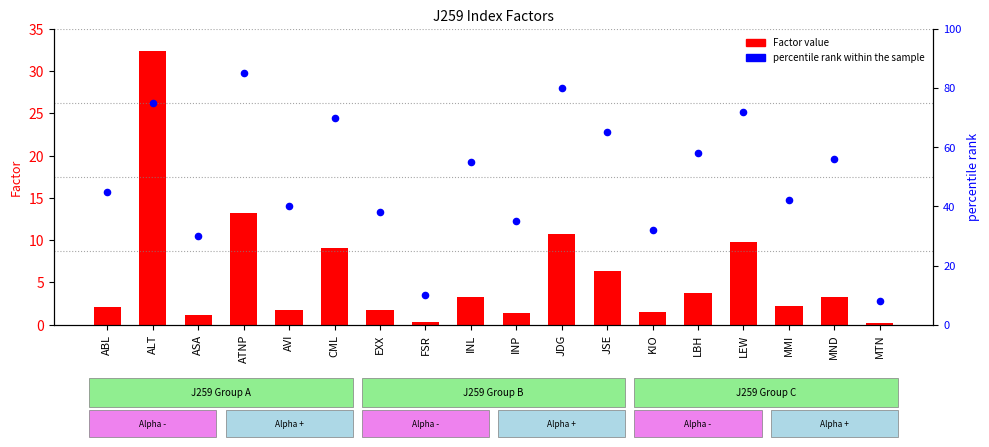

At which category is the sum across all series the highest?

ALT